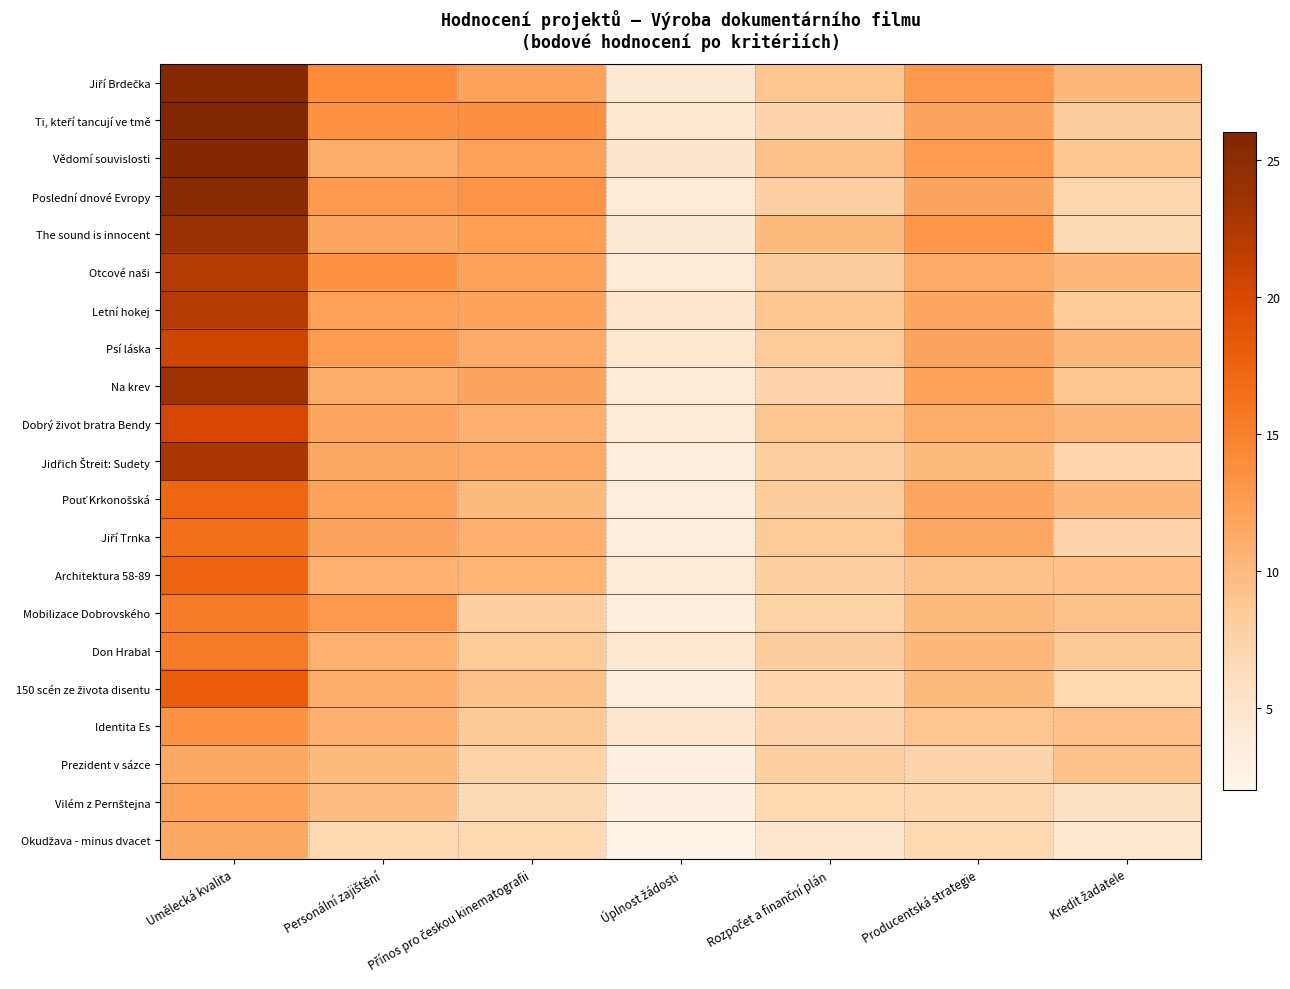

At Producentská strategie, list the series in order from smallest to largest.

Okudžava - minus dvacet, Vilém z Pernštejna, Prezident v sázce, Identita Es, Architektura 58-89, Jidřich Štreit: Sudety, Mobilizace Dobrovského, 150 scén ze života disentu, Don Hrabal, Dobrý život bratra Bendy, Otcové naši, Jiří Trnka, Letní hokej, Pouť Krkonošská, Ti, kteří tancují ve tmě, Poslední dnové Evropy, Psí láska, Na krev, Vědomí souvislosti, Jiří Brdečka, The sound is innocent